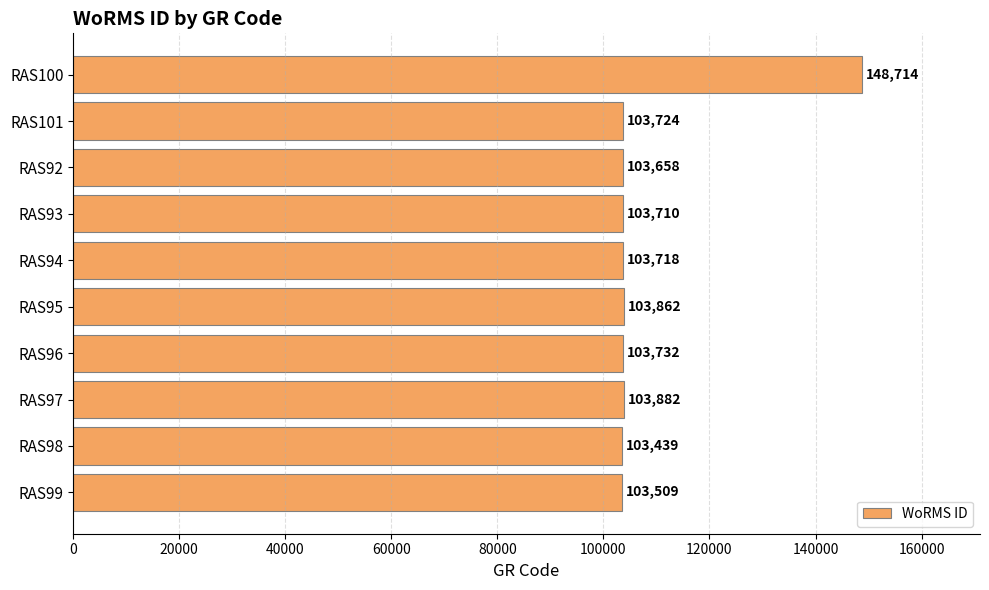

At which category does the chart reach its minimum across all series?

RAS98